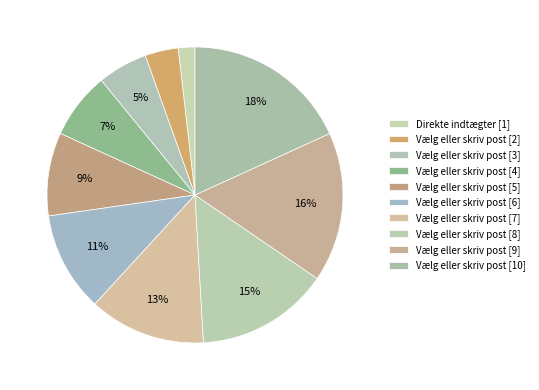

How many segments does this pie chart have?

10